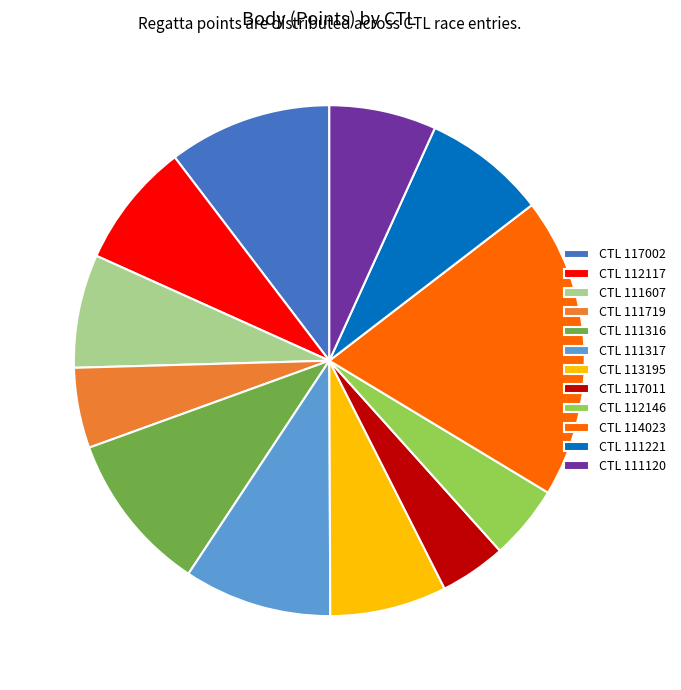

What is the smallest slice in the pie chart?

CTL 117011